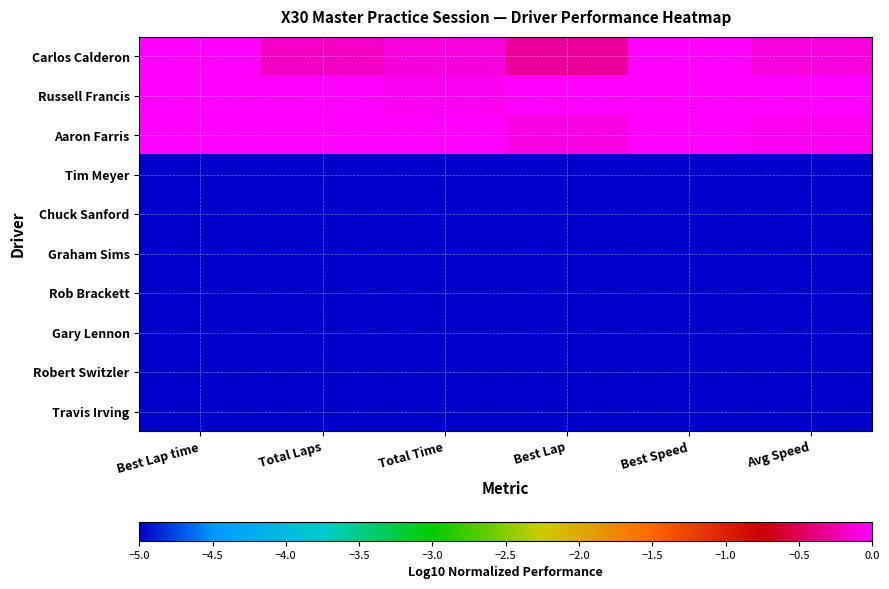

Reading left to right, list all the values displayed in this chart.

Carlos Calderon: Best Lap time=-0.0	Total Laps=-0.2	Total Time=-0.1	Best Lap=-0.3	Best Speed=0.0	Avg Speed=-0.1
Russell Francis: Best Lap time=-0.0	Total Laps=0.0	Total Time=-0.0	Best Lap=0.0	Best Speed=-0.0	Avg Speed=0.0
Aaron Farris: Best Lap time=0.0	Total Laps=0.0	Total Time=0.0	Best Lap=-0.1	Best Speed=-0.0	Avg Speed=-0.0
Tim Meyer: Best Lap time=-5.0	Total Laps=-5.0	Total Time=-5.0	Best Lap=-5.0	Best Speed=-5.0	Avg Speed=-5.0
Chuck Sanford: Best Lap time=-5.0	Total Laps=-5.0	Total Time=-5.0	Best Lap=-5.0	Best Speed=-5.0	Avg Speed=-5.0
Graham Sims: Best Lap time=-5.0	Total Laps=-5.0	Total Time=-5.0	Best Lap=-5.0	Best Speed=-5.0	Avg Speed=-5.0
Rob Brackett: Best Lap time=-5.0	Total Laps=-5.0	Total Time=-5.0	Best Lap=-5.0	Best Speed=-5.0	Avg Speed=-5.0
Gary Lennon: Best Lap time=-5.0	Total Laps=-5.0	Total Time=-5.0	Best Lap=-5.0	Best Speed=-5.0	Avg Speed=-5.0
Robert Switzler: Best Lap time=-5.0	Total Laps=-5.0	Total Time=-5.0	Best Lap=-5.0	Best Speed=-5.0	Avg Speed=-5.0
Travis Irving: Best Lap time=-5.0	Total Laps=-5.0	Total Time=-5.0	Best Lap=-5.0	Best Speed=-5.0	Avg Speed=-5.0